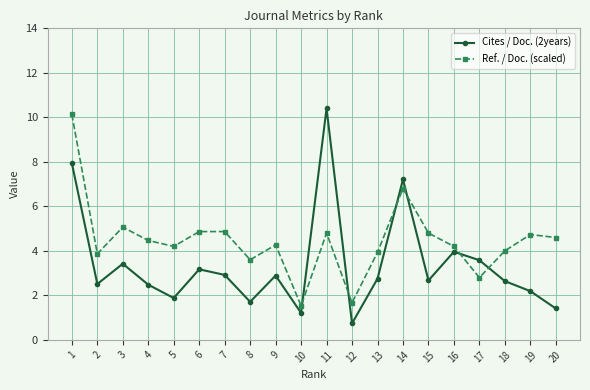

What are all the series names shown in the legend?

Cites / Doc. (2years), Ref. / Doc. (scaled)